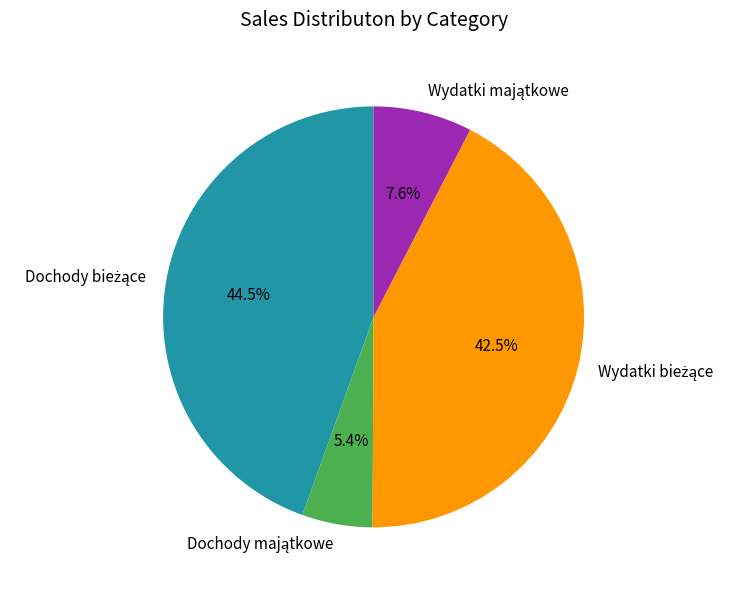

Is there a majority slice in this chart?

No